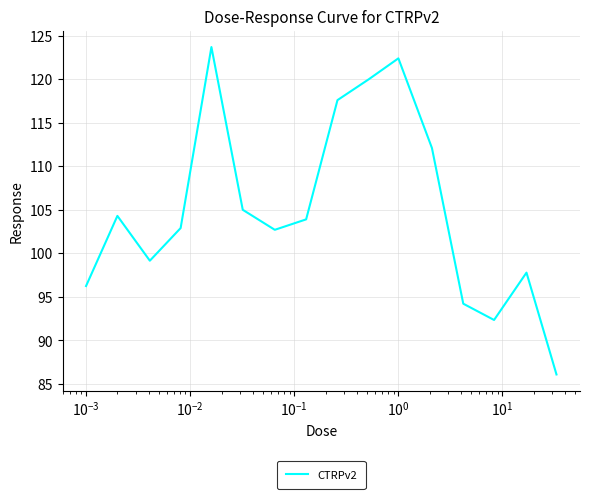

What is the greatest value displayed?

123.7